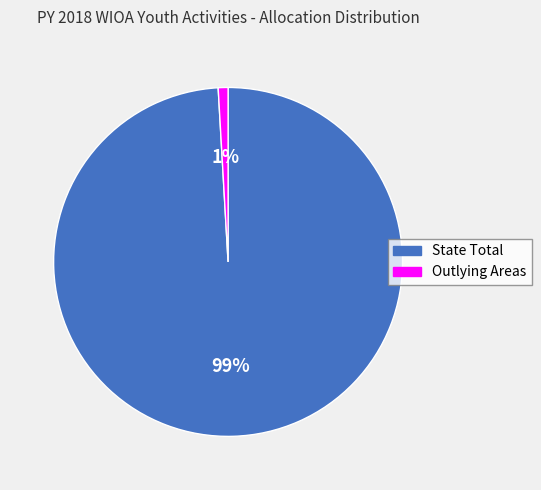

To the nearest percent, what percentage of the pie is State Total?

99%